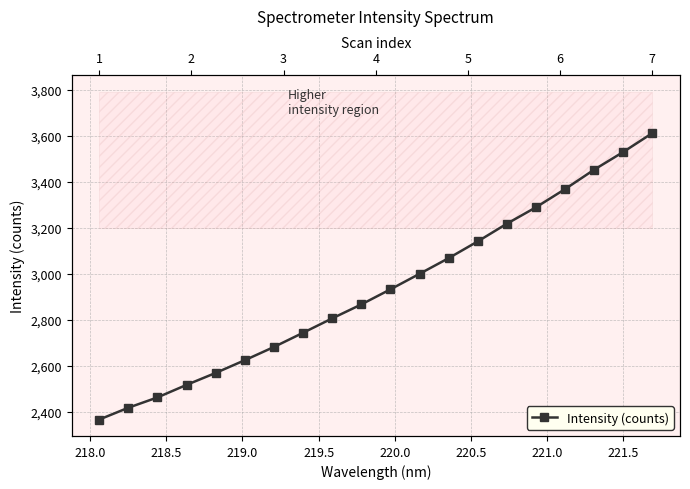

The chart shows a value of 729.9 at 220.5. True or false?

False